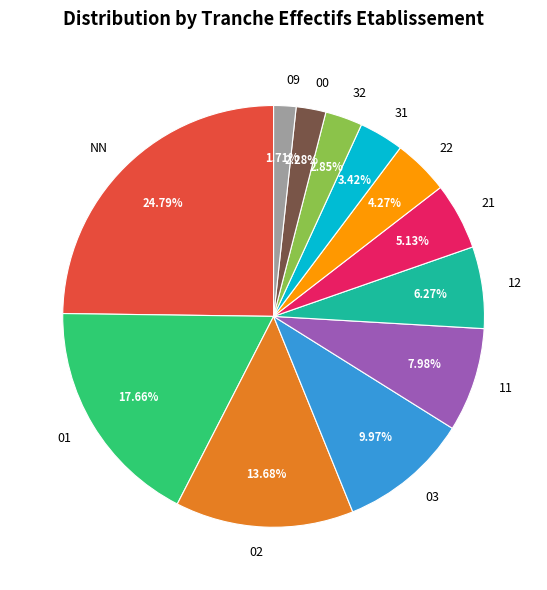

What percentage is the 11 slice, to the nearest percent?

8%